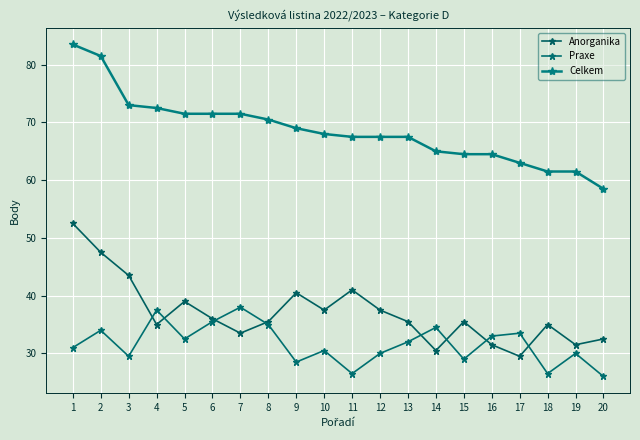

The Celkem series shows 111.2 at 10. True or false?

False